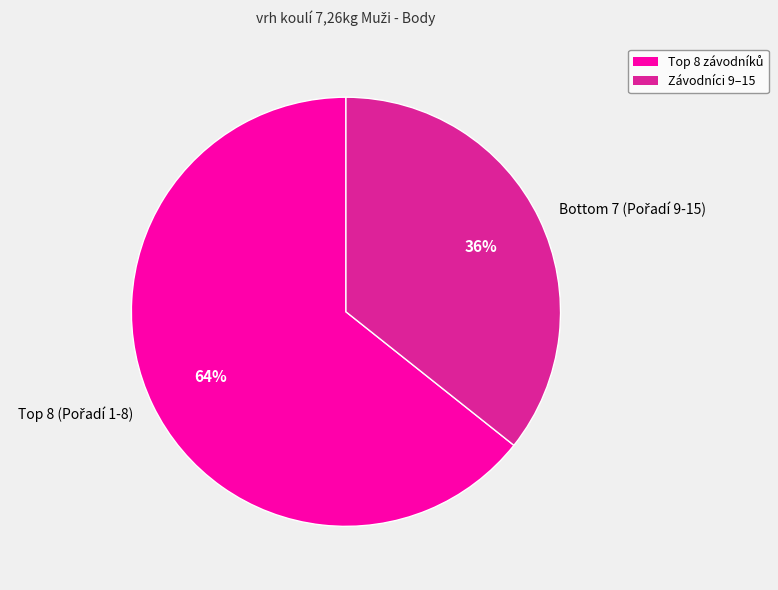

Is there a majority slice in this chart?

Yes